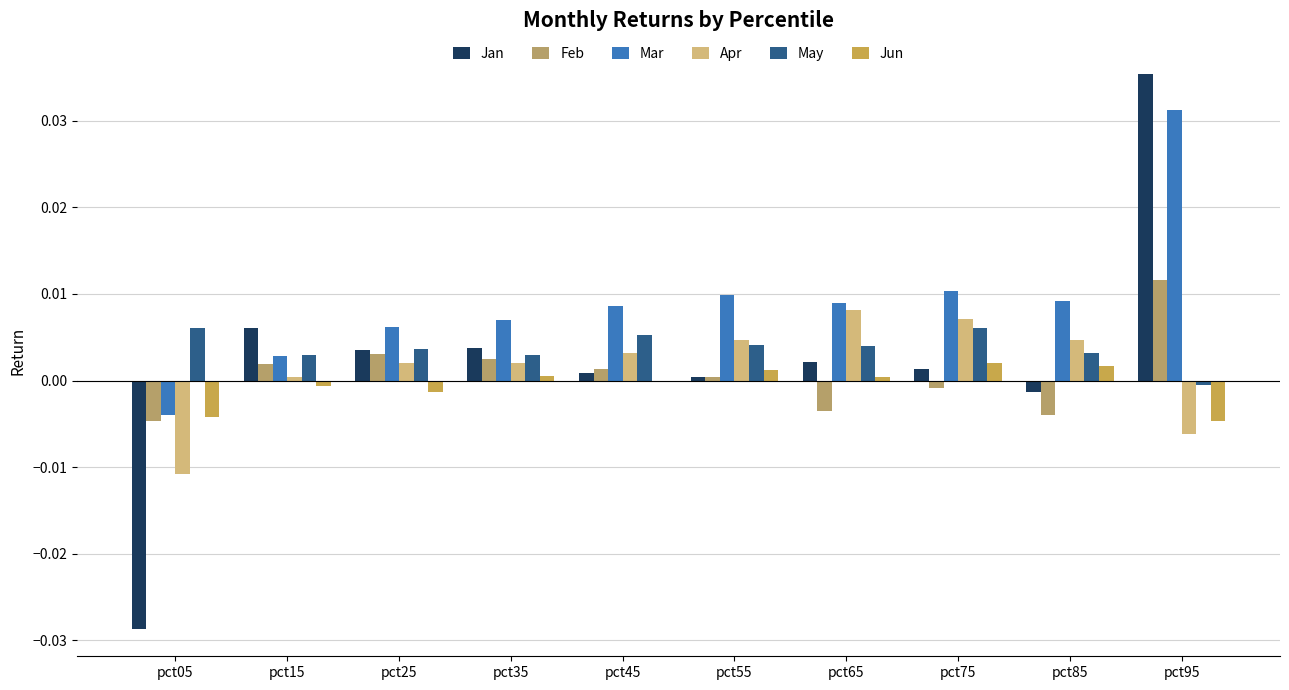

At how many categories does at least one series exceed 0?

10